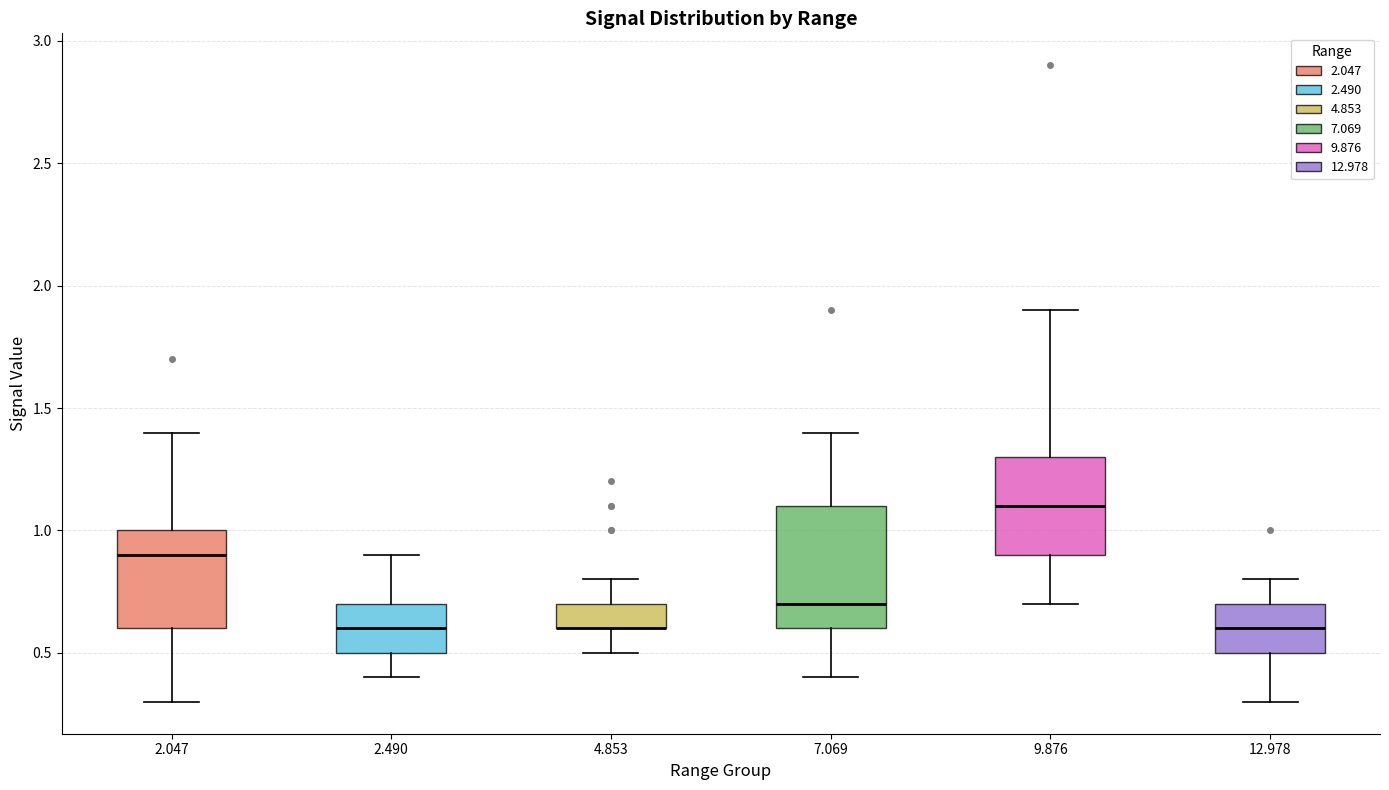

Reading left to right, read every box against the y-axis: the position of its median line, the range the box covers, and the ends of its whiskers. The values are not printed on the chart, so give them approximately, as read against the axis.

2.047: median 0.9, box 0.6 to 1.0, whiskers 0.3 to 1.4
2.490: median 0.6, box 0.5 to 0.7, whiskers 0.4 to 0.9
4.853: median 0.6 (drawn on the box's lower edge), box 0.6 to 0.7, whiskers 0.5 to 0.8
7.069: median 0.7, box 0.6 to 1.1, whiskers 0.4 to 1.4
9.876: median 1.1, box 0.9 to 1.3, whiskers 0.7 to 1.9
12.978: median 0.6, box 0.5 to 0.7, whiskers 0.3 to 0.8